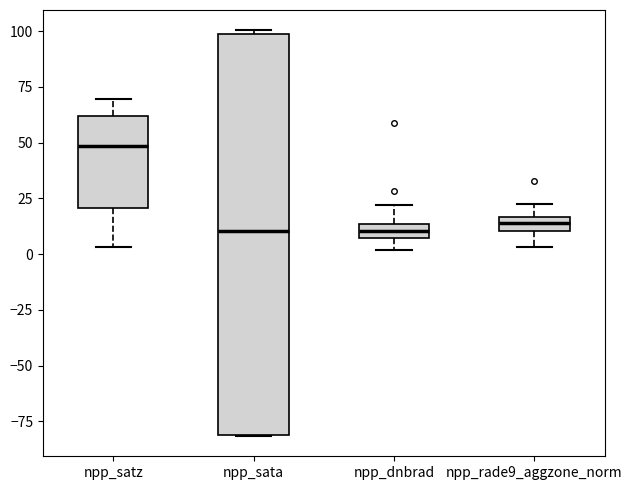

Comparing the boxes themselves (not the whiskers), which one is the tallest?

npp_sata